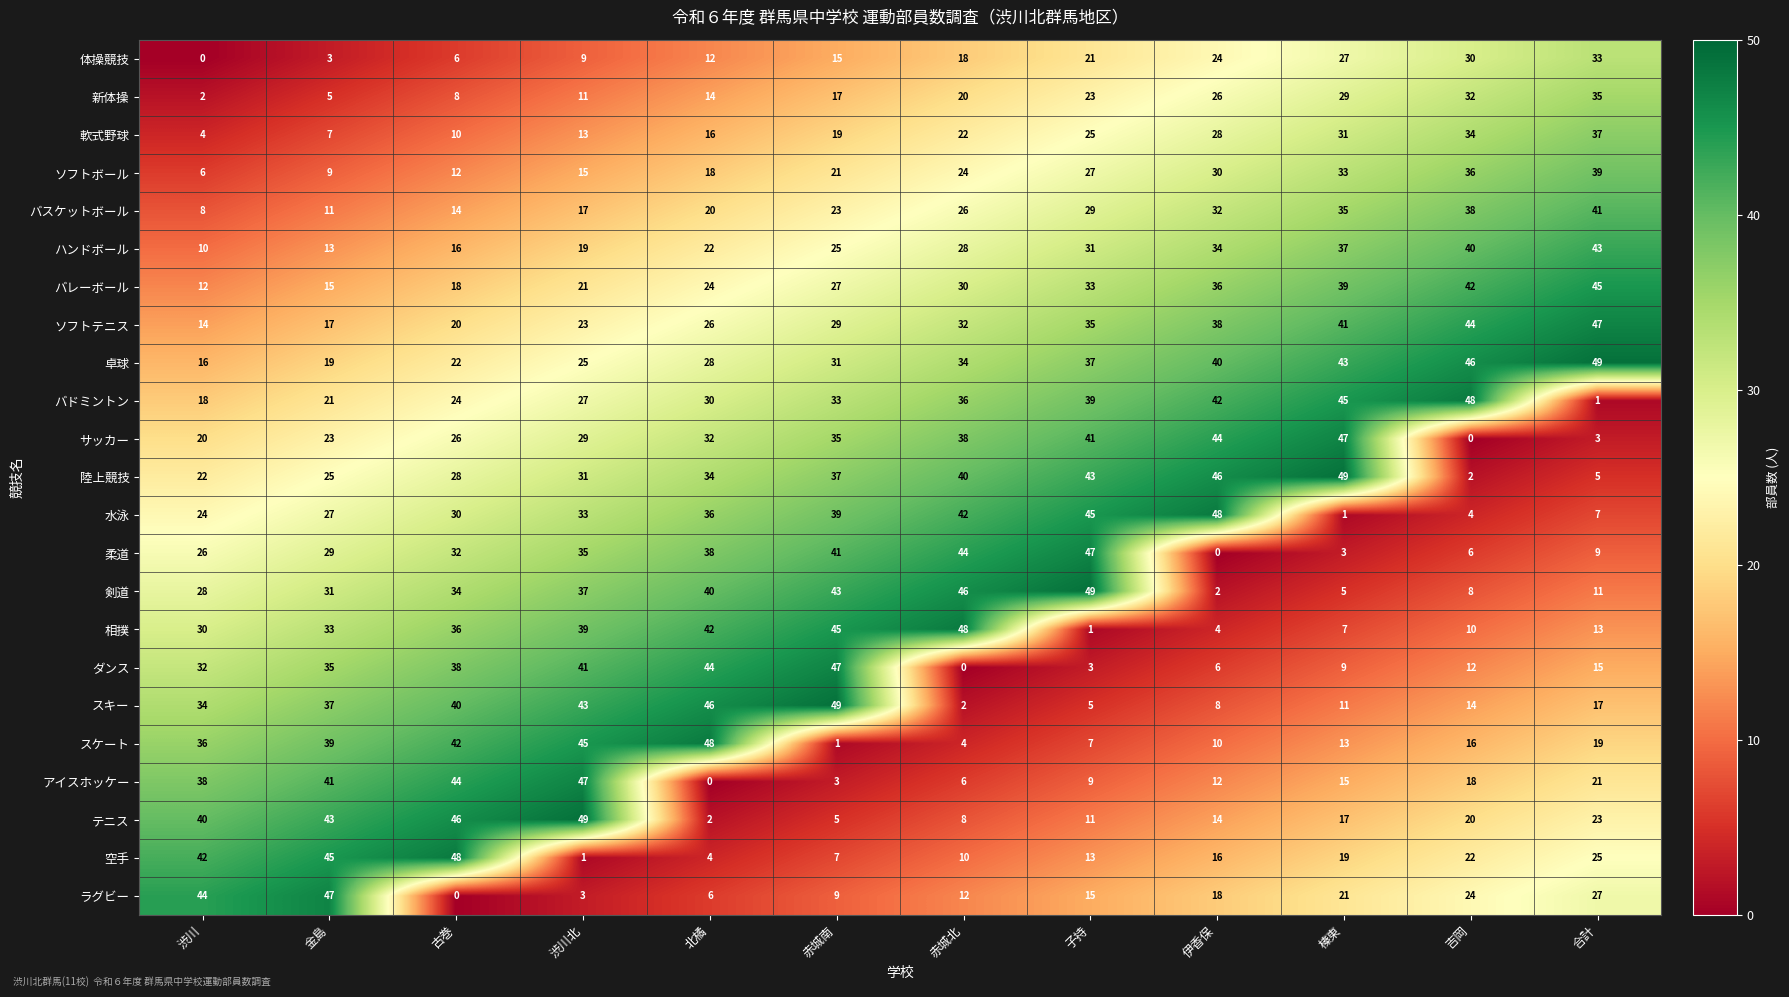

What is the maximum value shown in the chart?

49